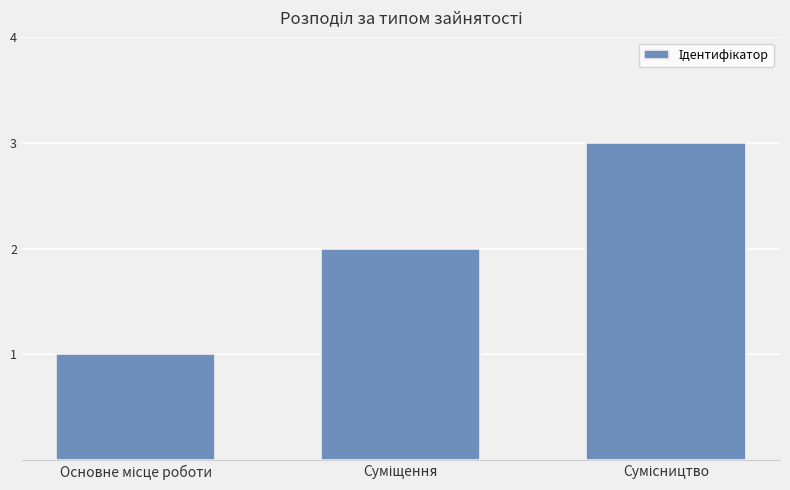

Are the bars grouped side by side (vs. stacked)?

No